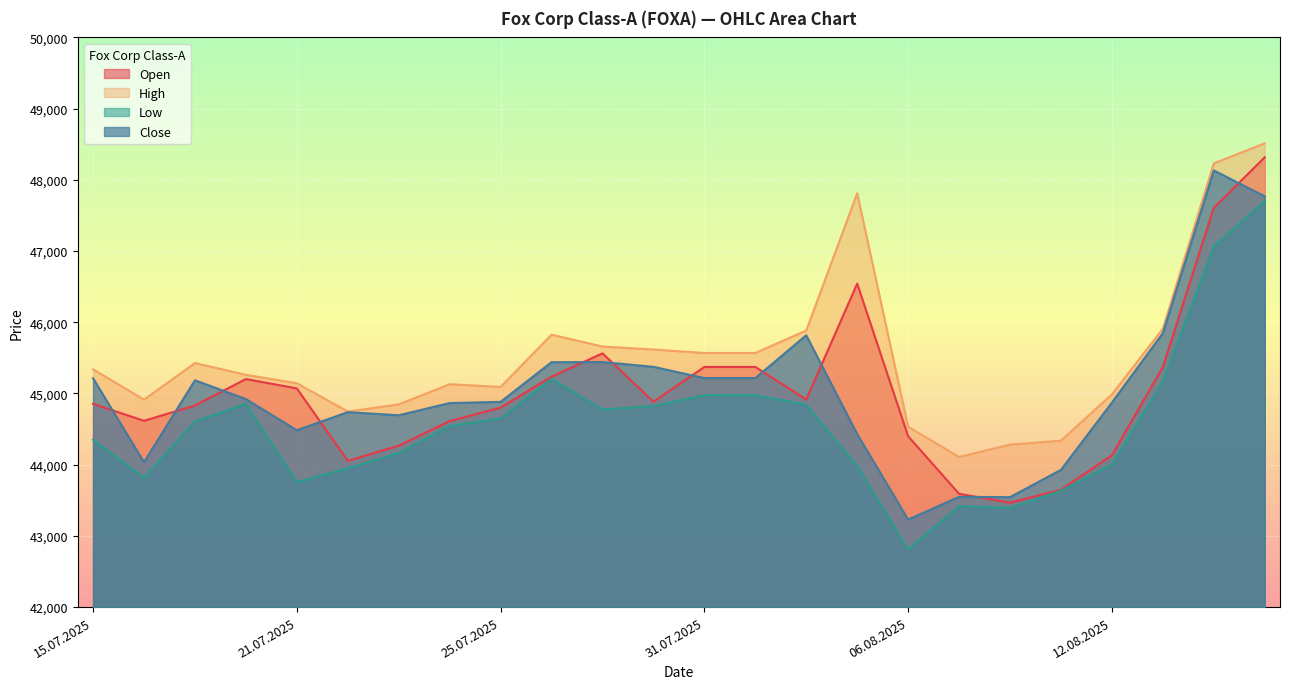

What is the sum of all Close values?

1080815